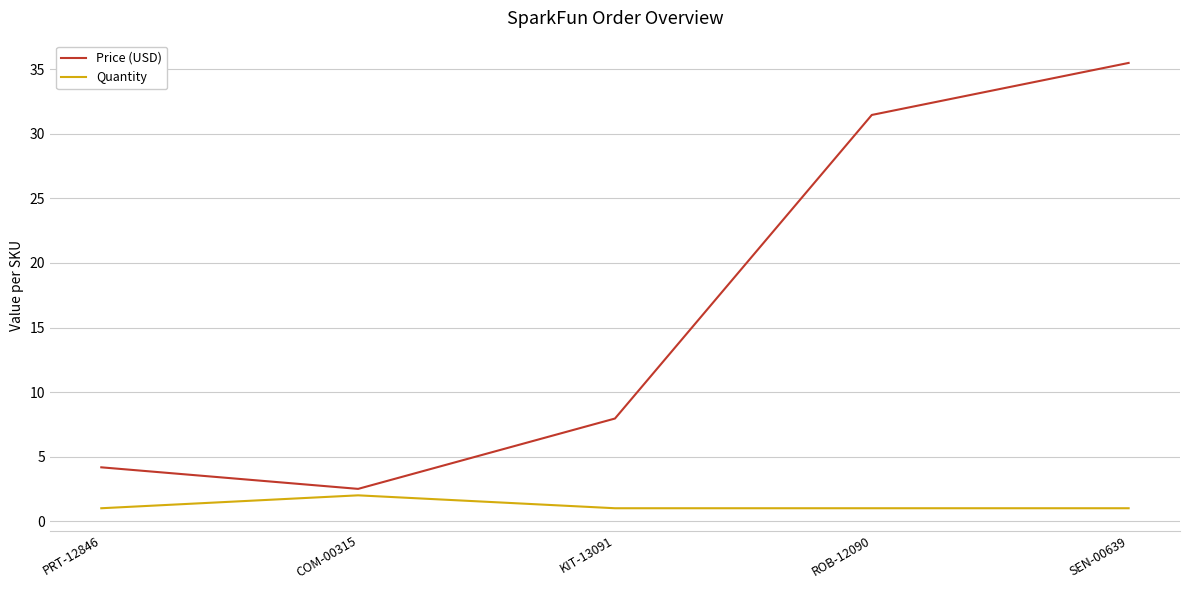

Rank the categories by Price (USD) value from lowest to highest.

COM-00315, PRT-12846, KIT-13091, ROB-12090, SEN-00639